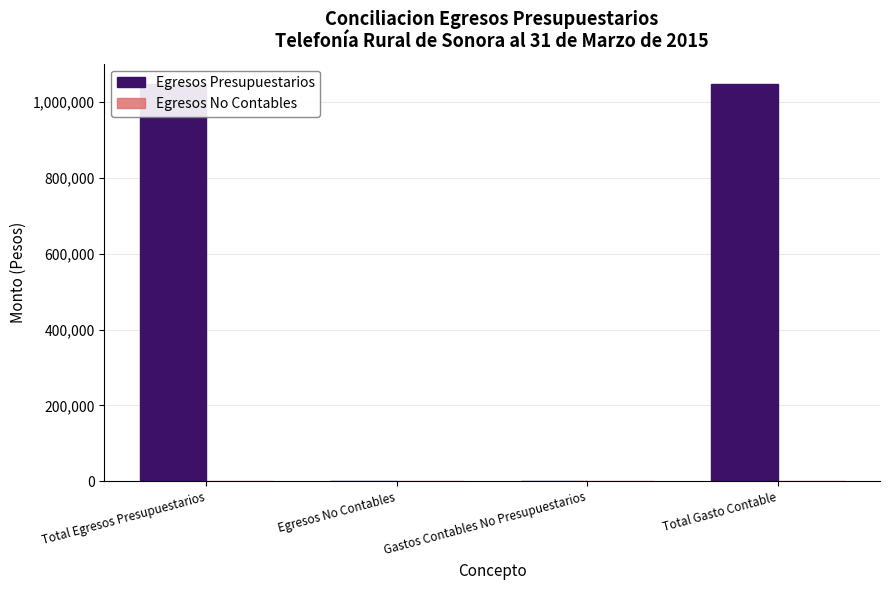

List the labels in order of Egresos Presupuestarios value, largest first.

Total Egresos Presupuestarios, Total Gasto Contable, Egresos No Contables, Gastos Contables No Presupuestarios